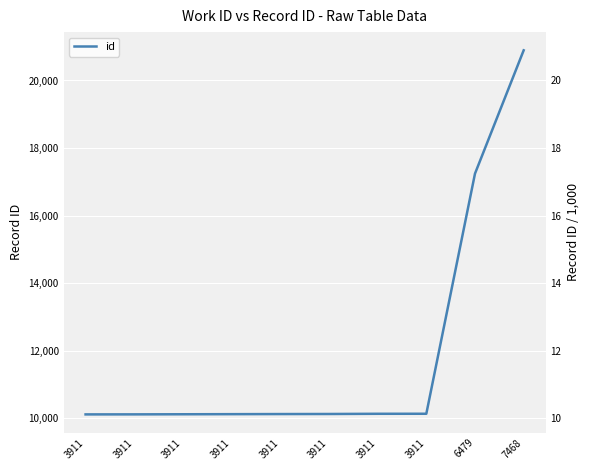

What is the highest value of the id (scaled) series?

20.9